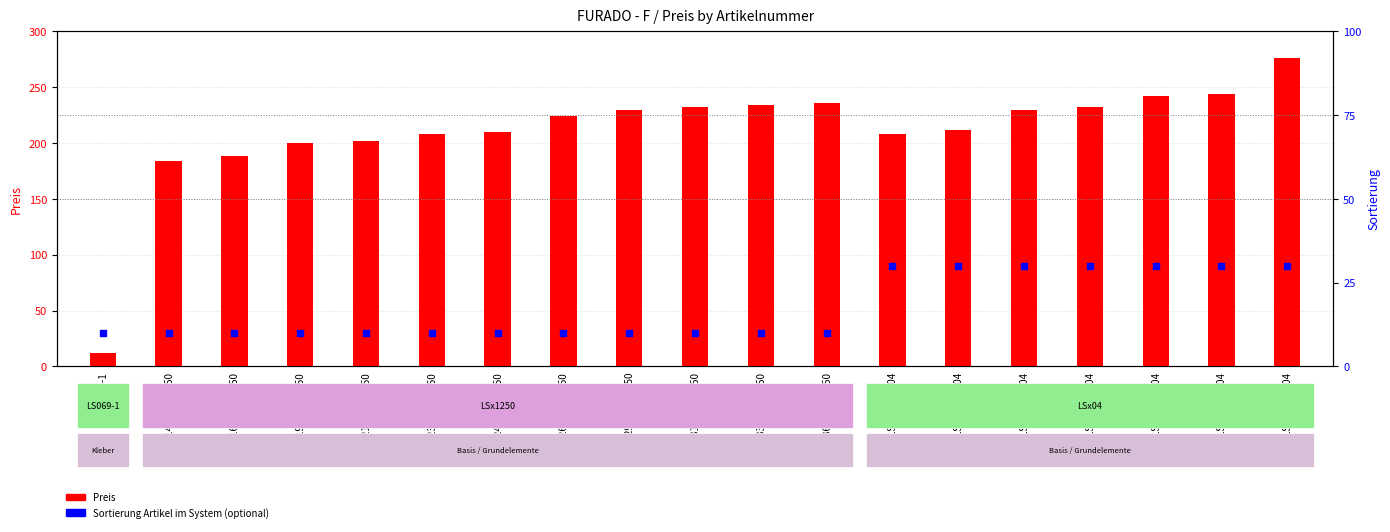

Is the value of Preis at LS230x230-04 greater than the value of Sortierung Artikel im System (optional) at LS240x240-1250?

Yes